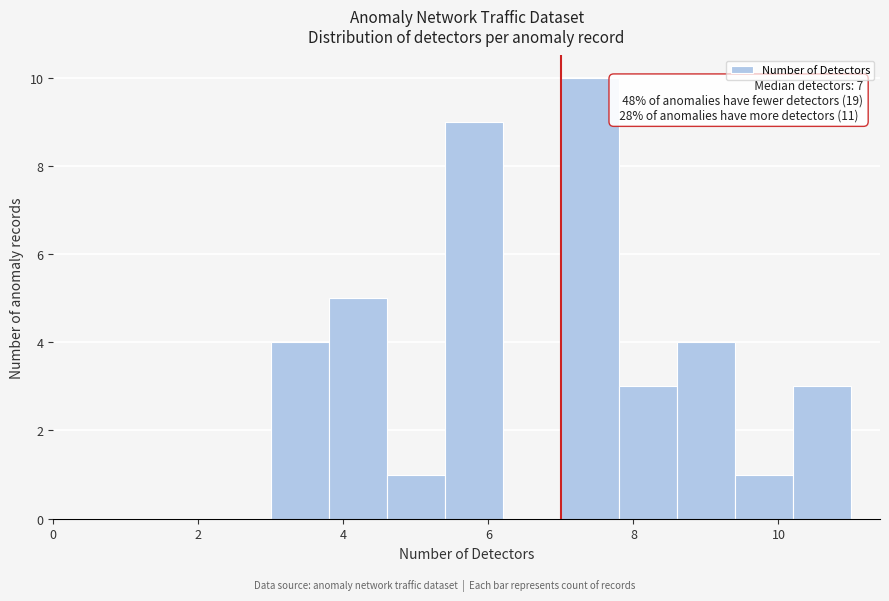

Over which range of the x-axis is the bar tallest?

7.0 to 7.8